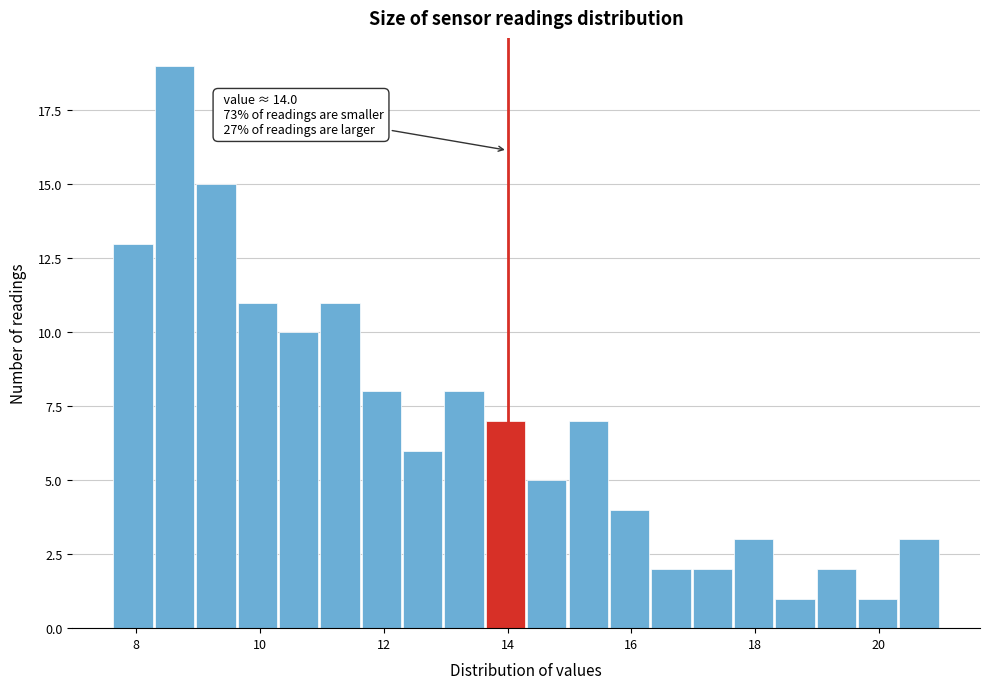

Around what value on the x-axis is the tallest bar? Give the approximate position of its centre, as read against the axis.

8.6